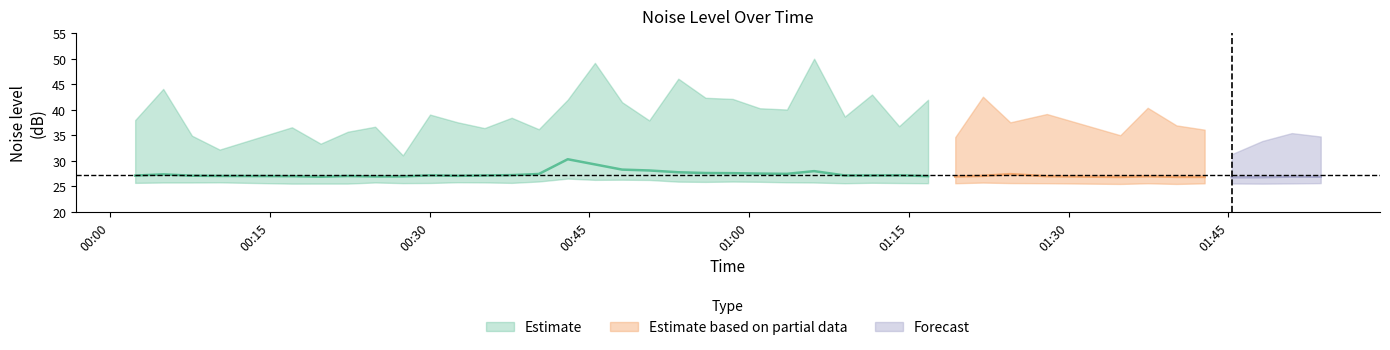

True or false: noise_LA_max and noise_LAeq intersect in this chart.

False